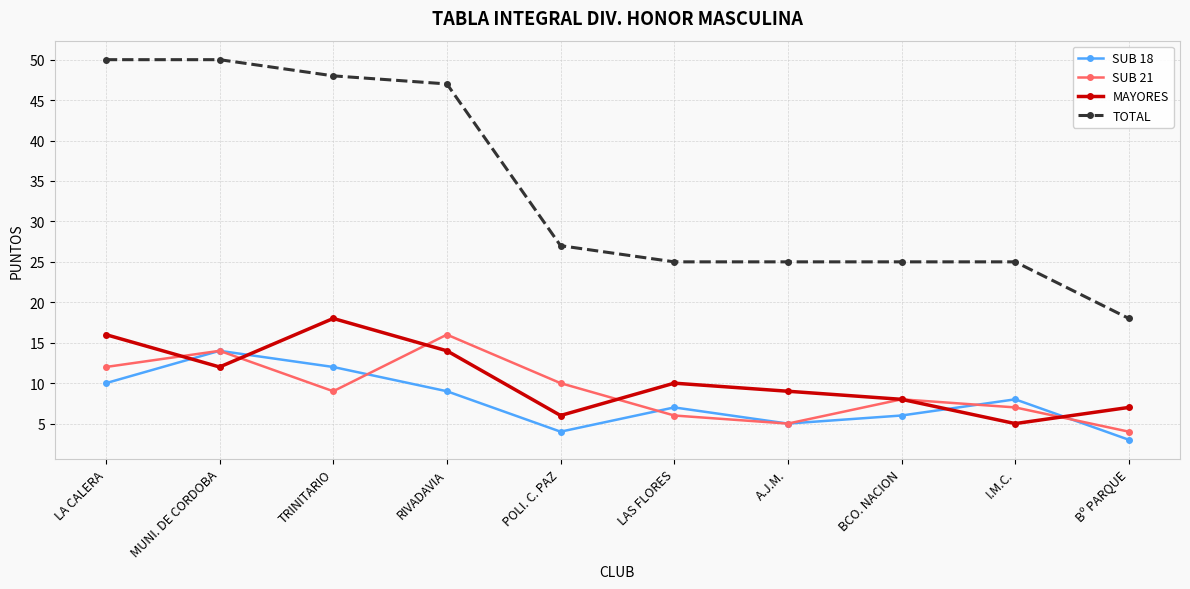

Where is the first local minimum for SUB 21?

TRINITARIO